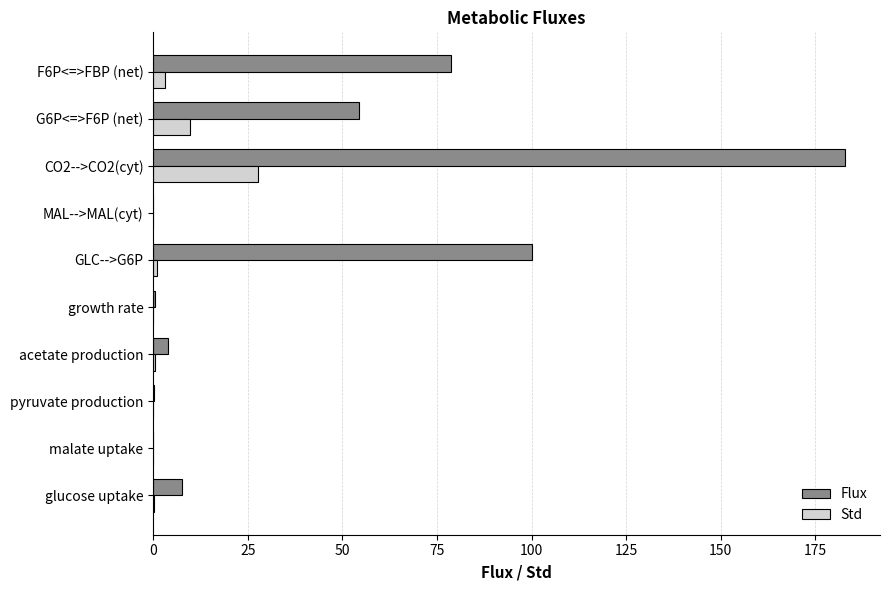

What is the average value of the Std series?

4.2